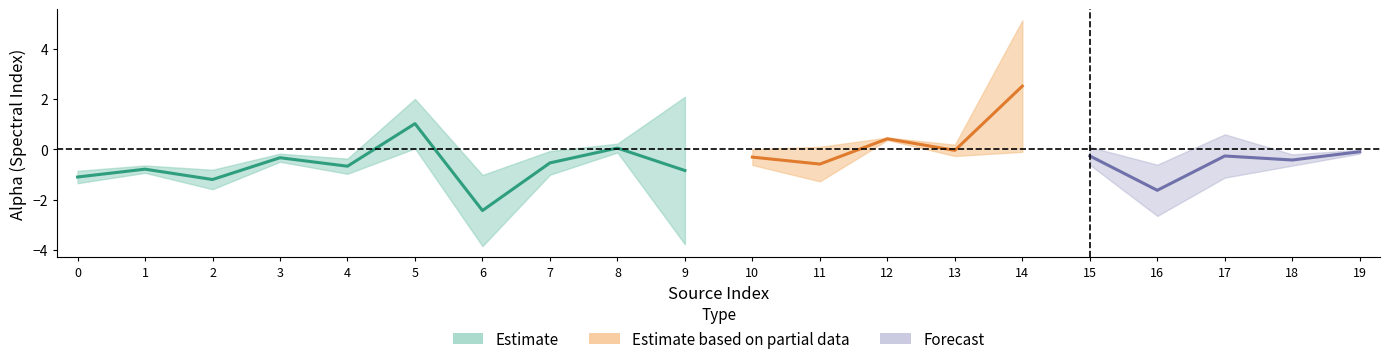

True or false: Alpha_center and Alpha_upper intersect in this chart.

False